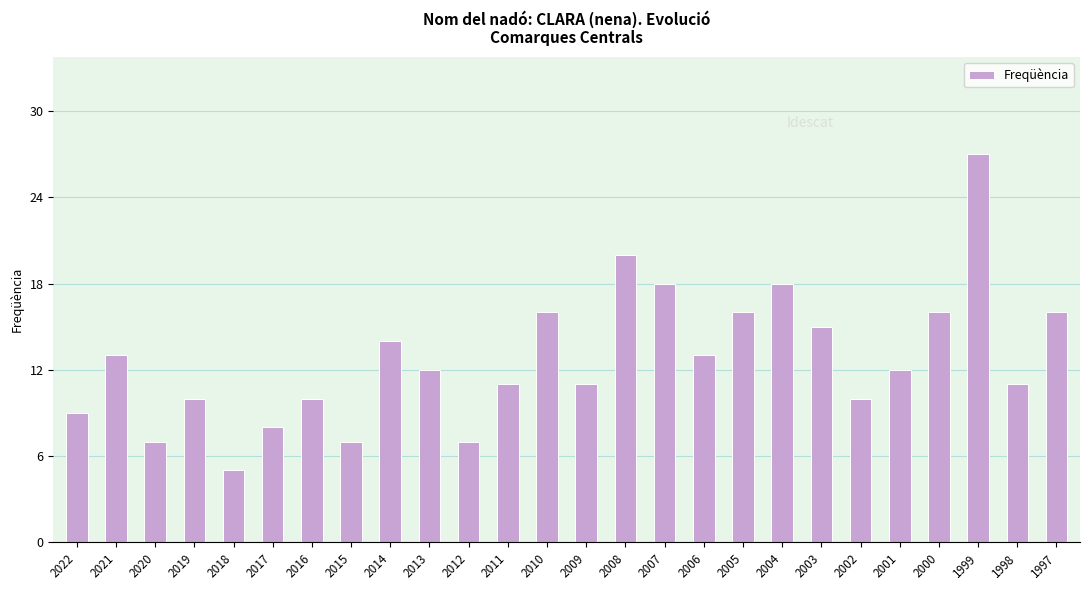

What is the value of the 17th bar from the left?

13